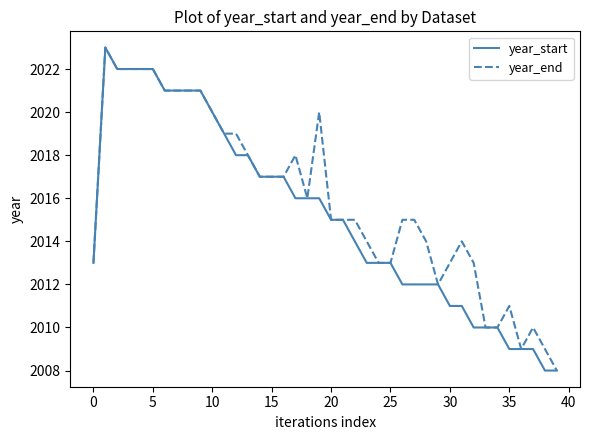

List the series in order of their overall mean, lowest first.

year_start, year_end